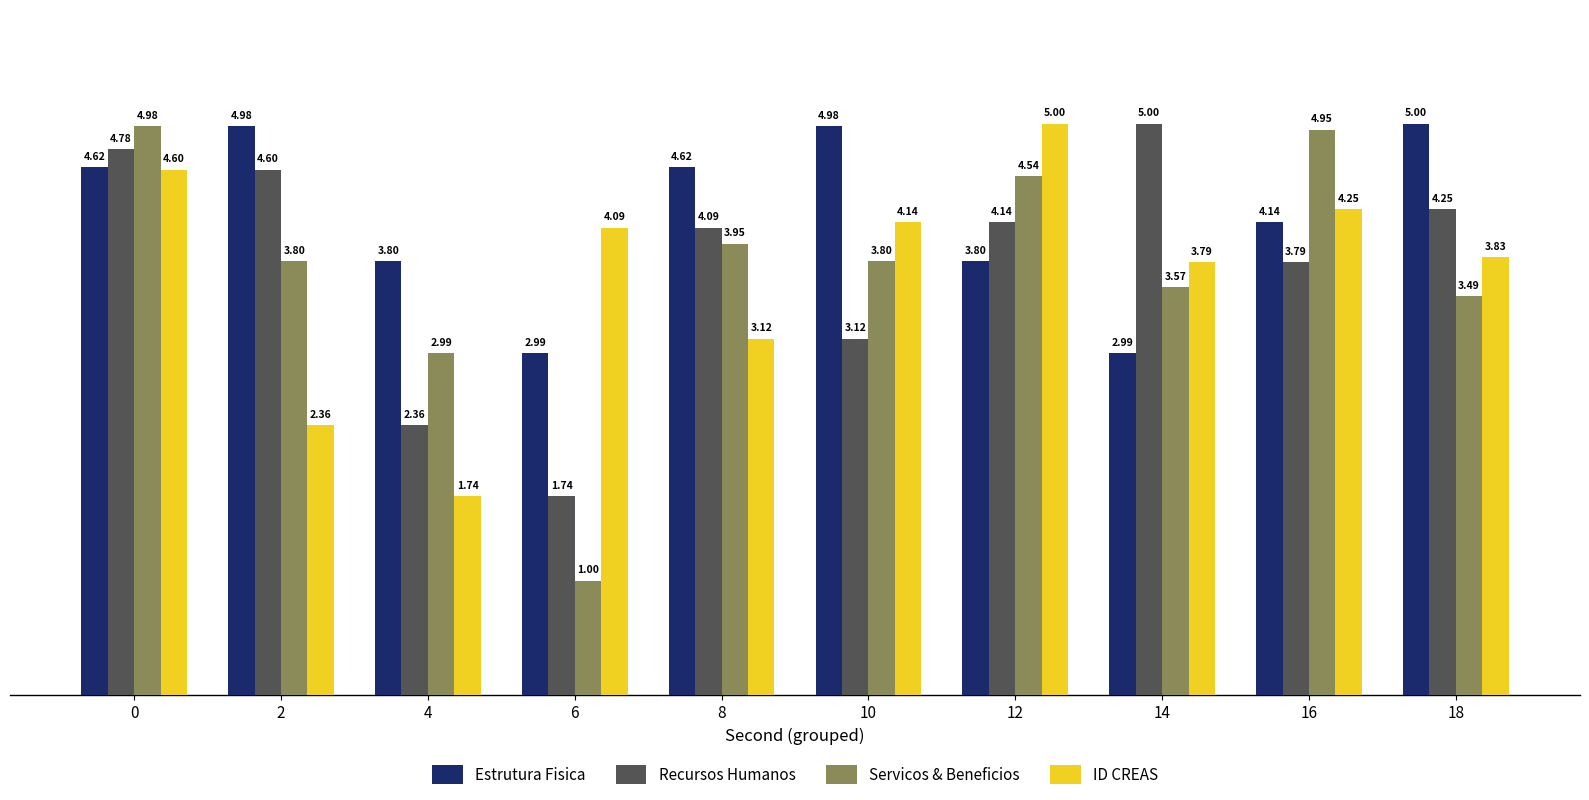

At how many categories does at least one series exceed 1?

10